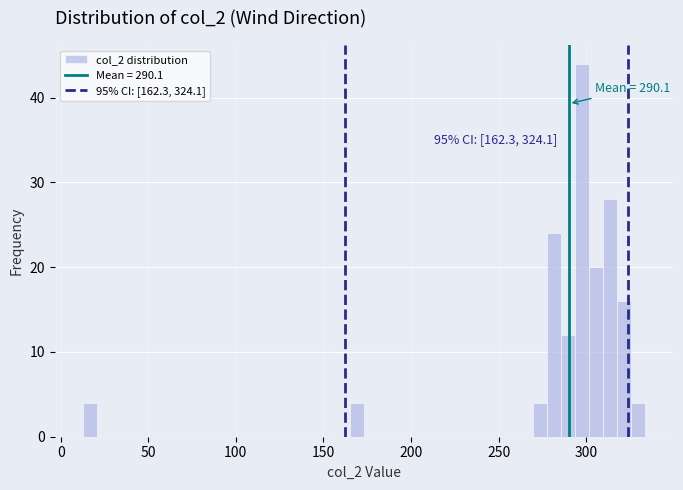

Around what value on the x-axis is the tallest bar? Give the approximate position of its centre, as read against the axis.

295